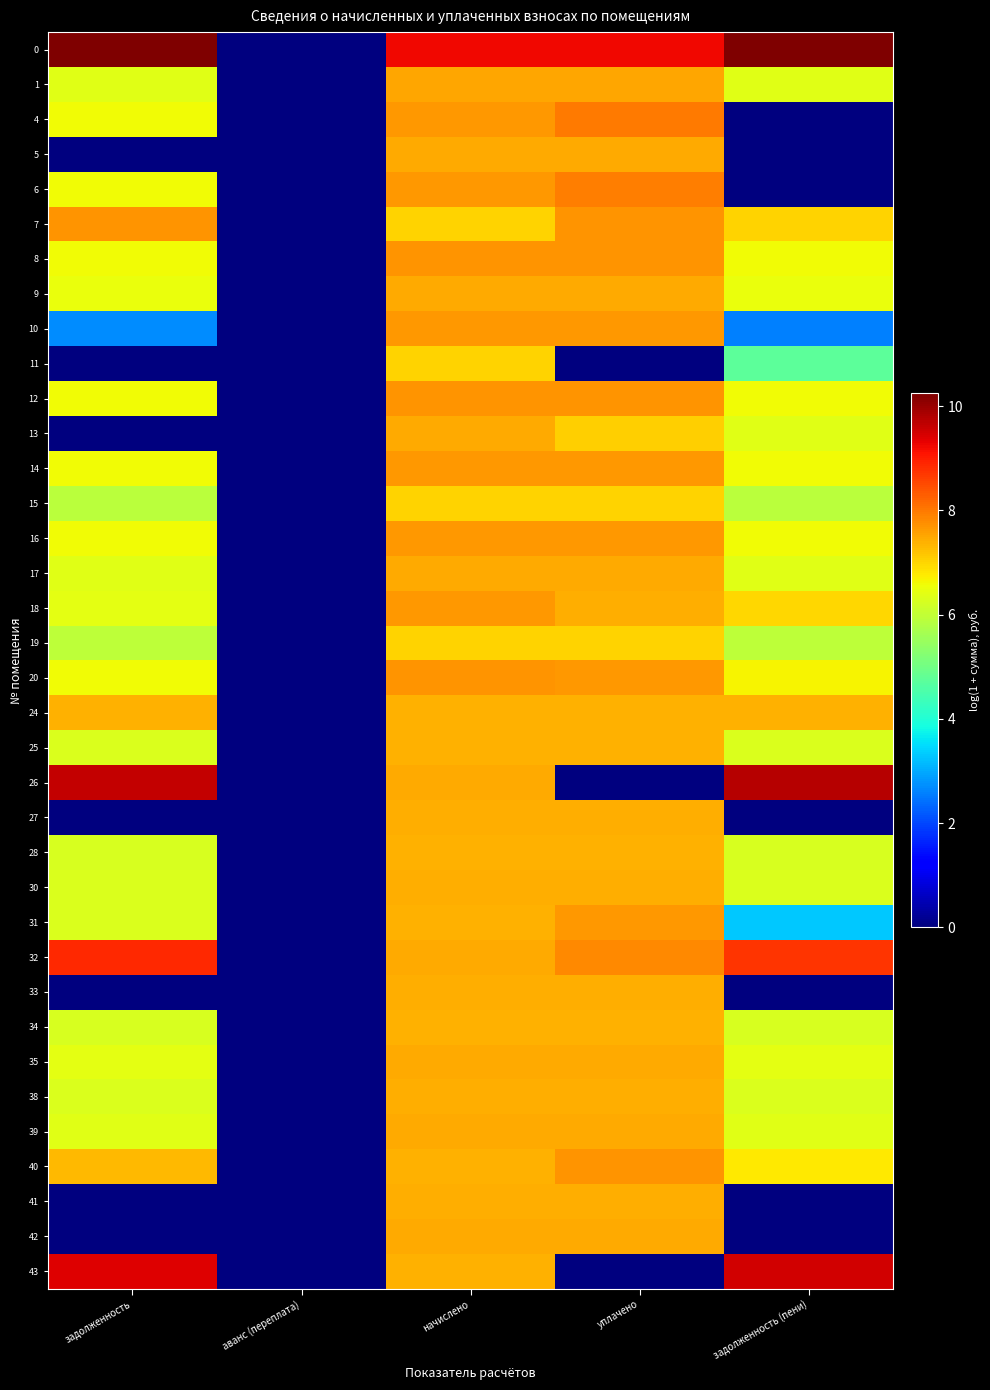

How many categories are shown in the chart?

5